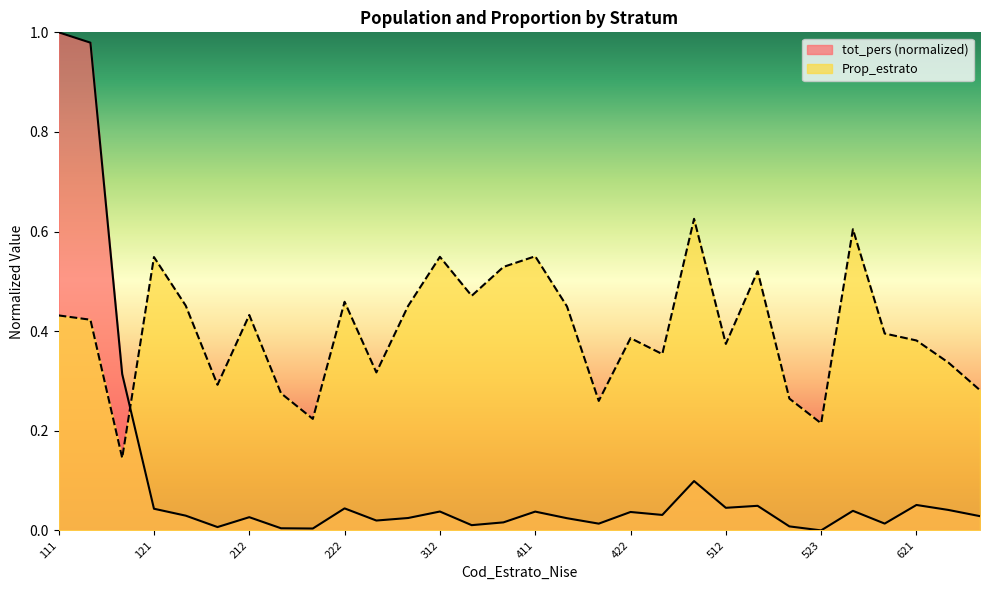

At 422, list the series in order from smallest to largest.

tot_pers (normalized), Prop_estrato